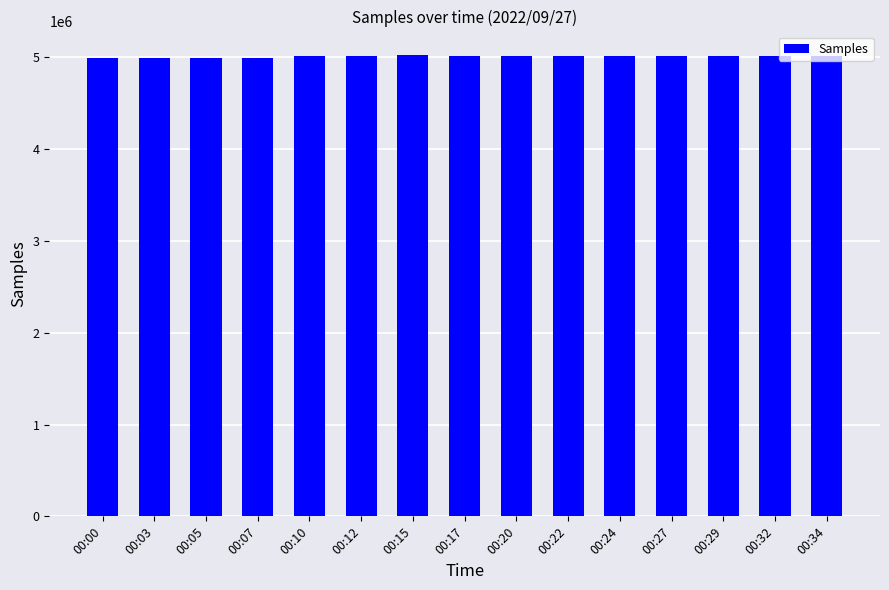

What is the minimum value shown in the chart?

4992339